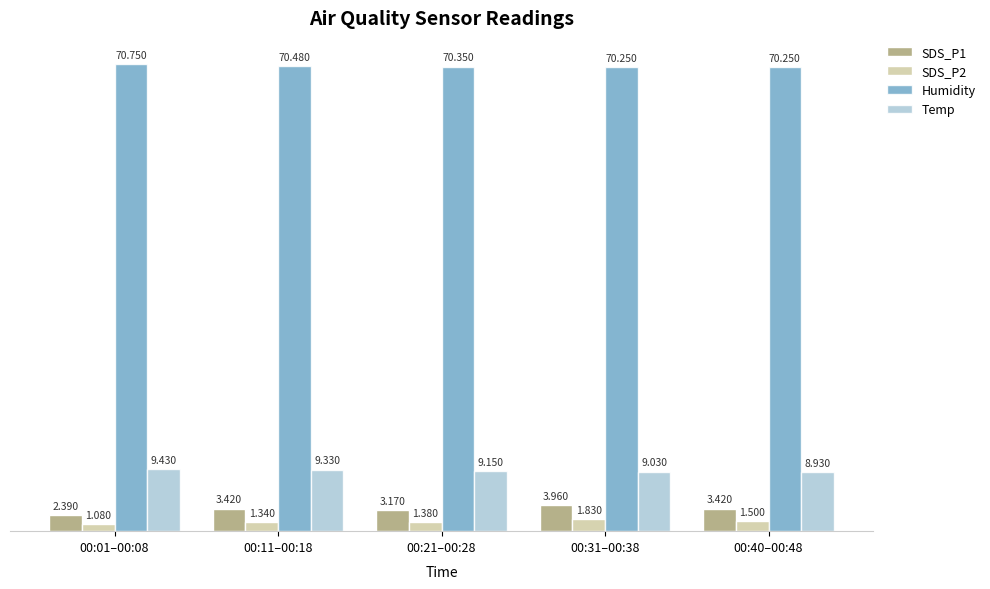

Where is Temp nearest to the value 9?

00:31–00:38